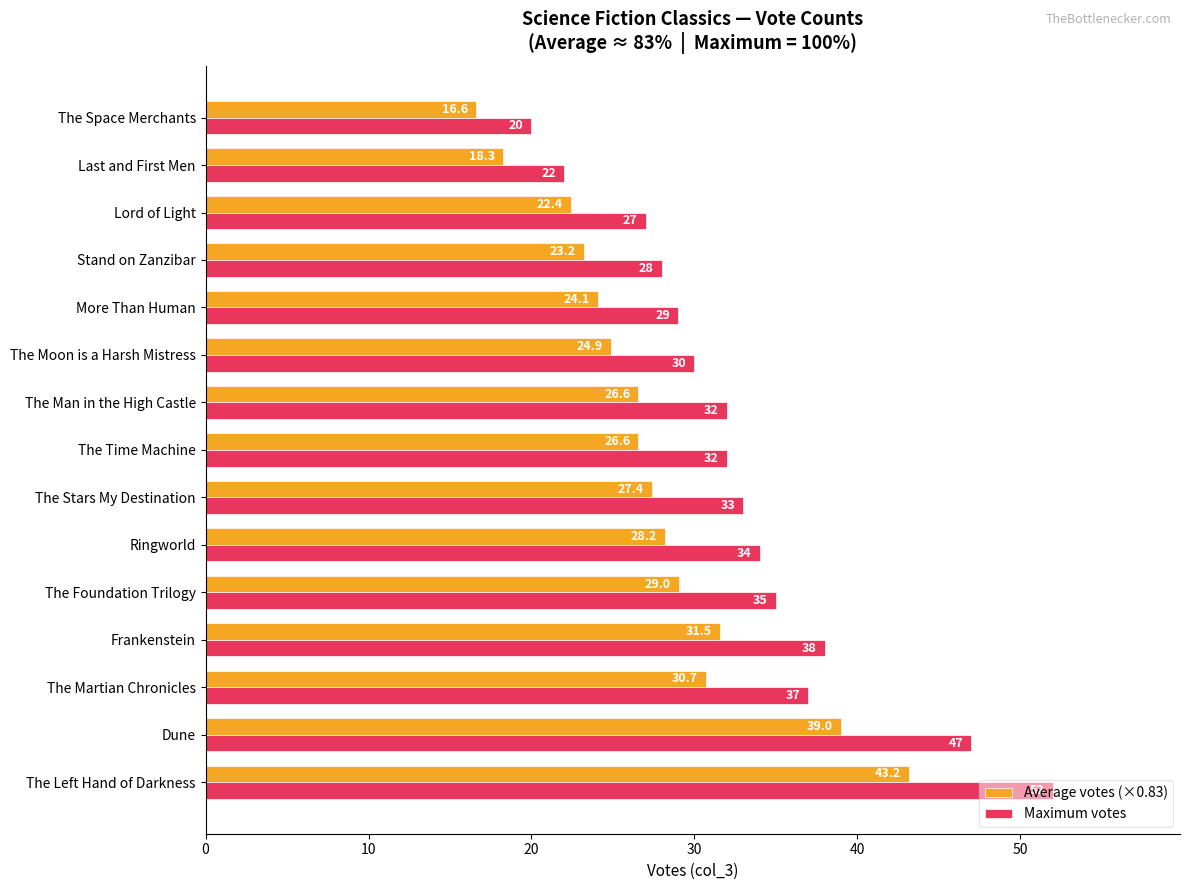

What is the average value of the Average votes (×0.83) series?

27.4